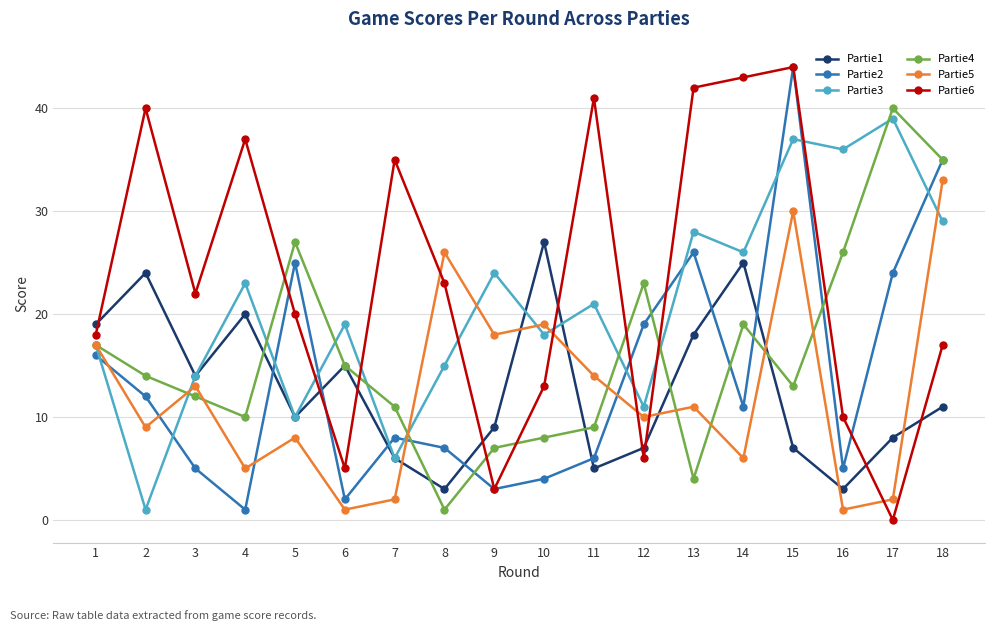

Reading left to right, list all the values displayed in this chart.

Partie1: 19	24	14	20	10	15	6	3	9	27	5	7	18	25	7	3	8	11
Partie2: 16	12	5	1	25	2	8	7	3	4	6	19	26	11	44	5	24	35
Partie3: 17	1	14	23	10	19	6	15	24	18	21	11	28	26	37	36	39	29
Partie4: 17	14	12	10	27	15	11	1	7	8	9	23	4	19	13	26	40	35
Partie5: 17	9	13	5	8	1	2	26	18	19	14	10	11	6	30	1	2	33
Partie6: 18	40	22	37	20	5	35	23	3	13	41	6	42	43	44	10	0	17